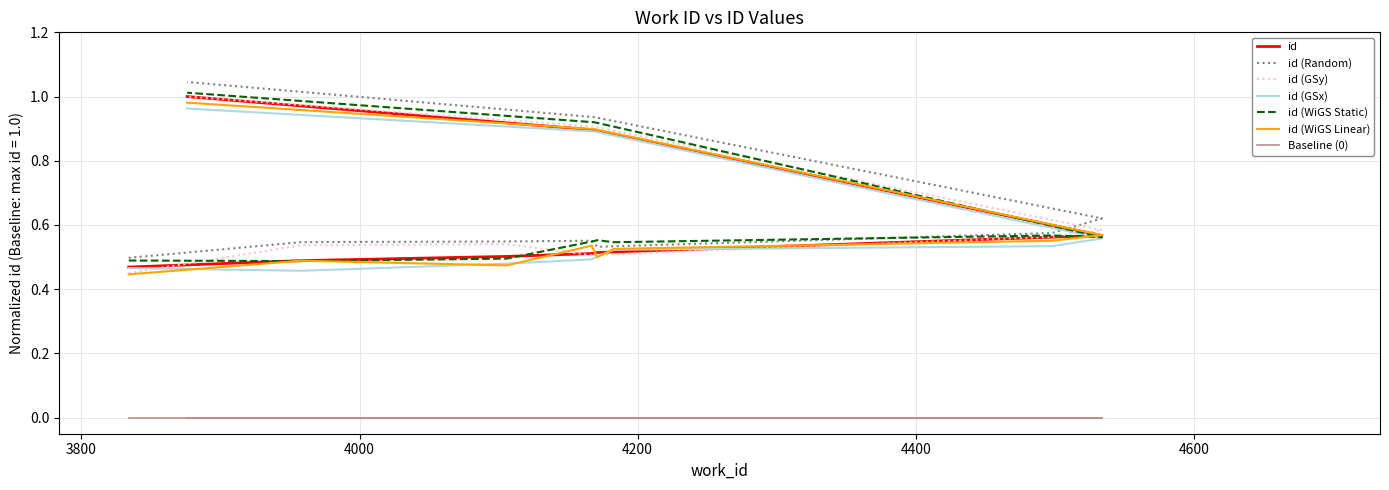

Is this an area chart (filled region under the line)?

No